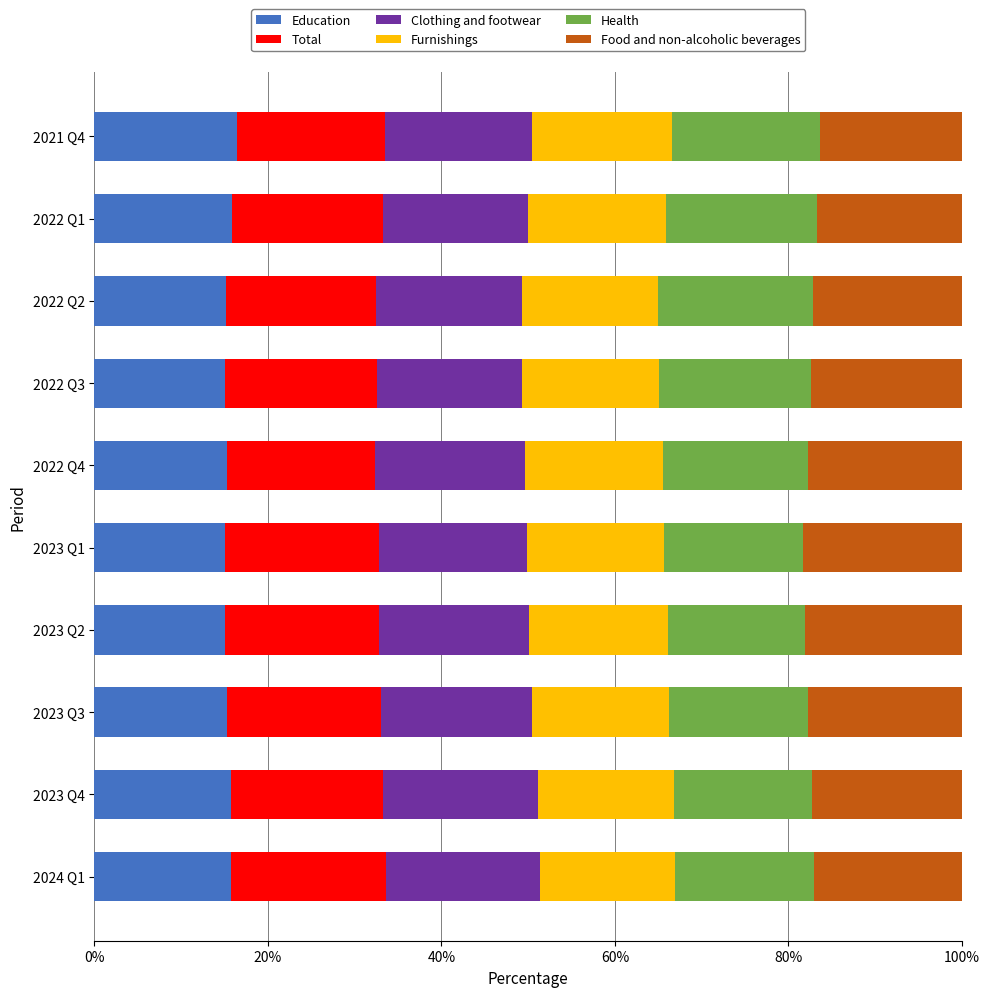

What is the maximum value for Education?

16.5